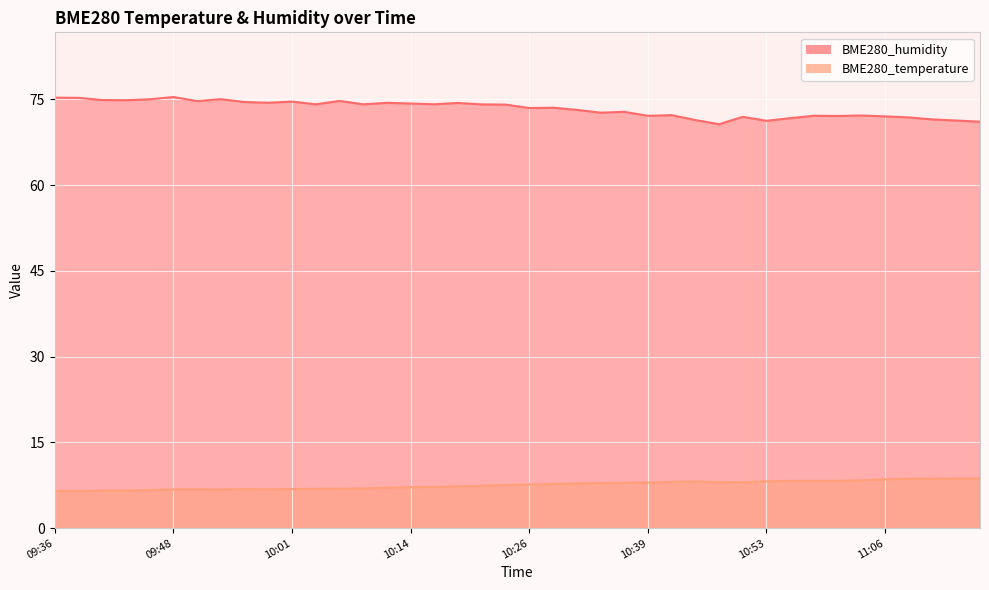

How many lines are shown in the chart?

2